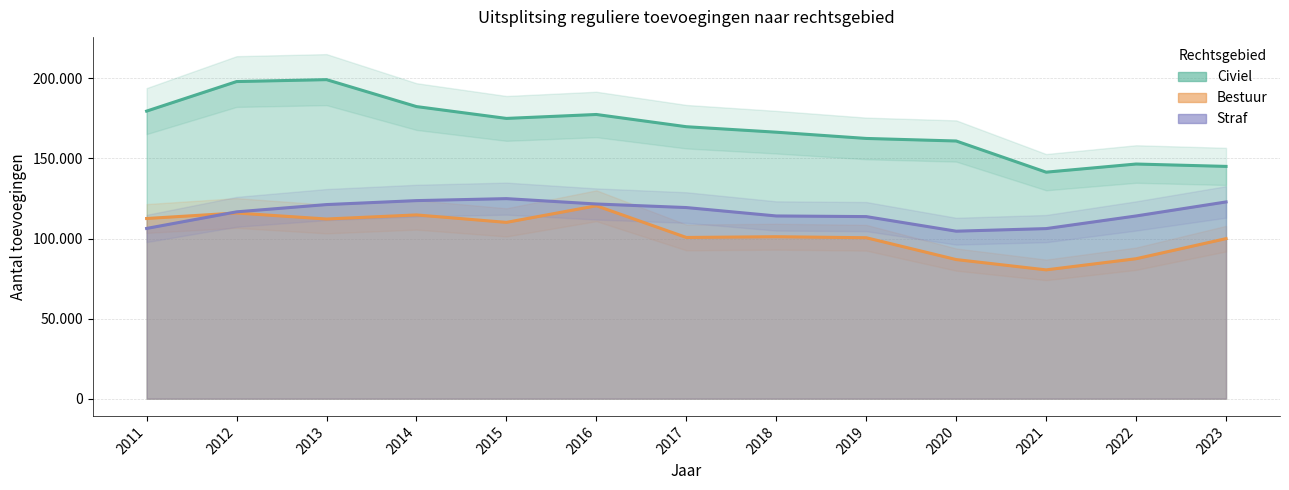

Reading left to right, extract all data points from this chart.

Civiel: 2011=179544	2012=197985	2013=199187	2014=182369	2015=174977	2016=177434	2017=169800	2018=166376	2019=162474	2020=160878	2021=141420	2022=146501	2023=145020
Bestuur: 2011=112487	2012=115925	2013=112173	2014=114728	2015=110069	2016=120444	2017=100655	2018=101122	2019=100482	2020=86853	2021=80419	2022=87376	2023=99915
Straf: 2011=106287	2012=116646	2013=121187	2014=123659	2015=124897	2016=121550	2017=119324	2018=114078	2019=113677	2020=104569	2021=106187	2022=114077	2023=122826